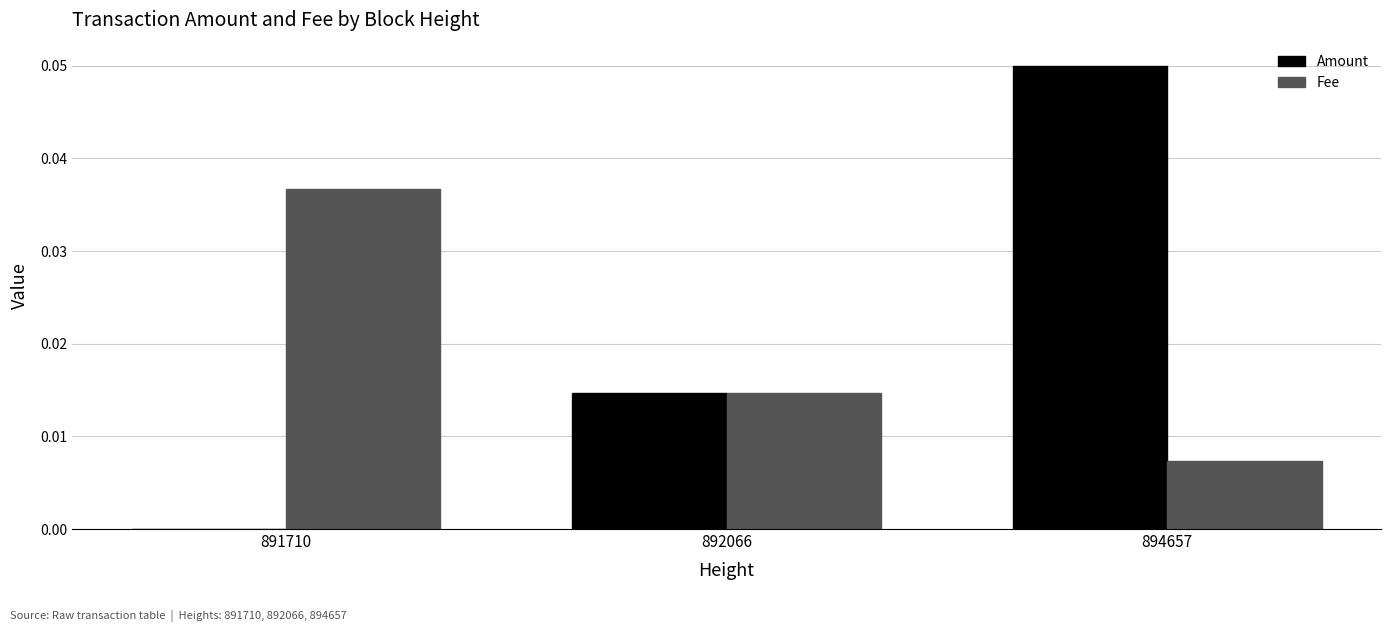

At which category is the sum across all series the highest?

894657